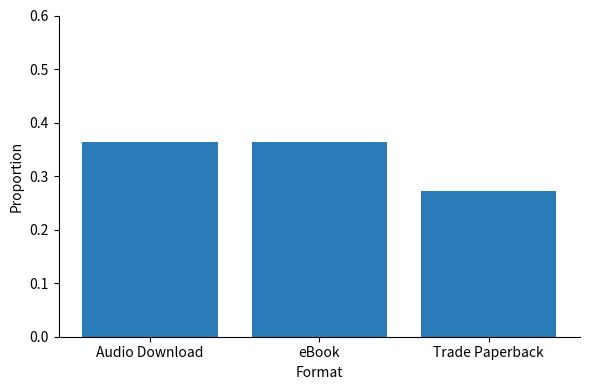

The value at Trade Paperback is 0.1. True or false?

False